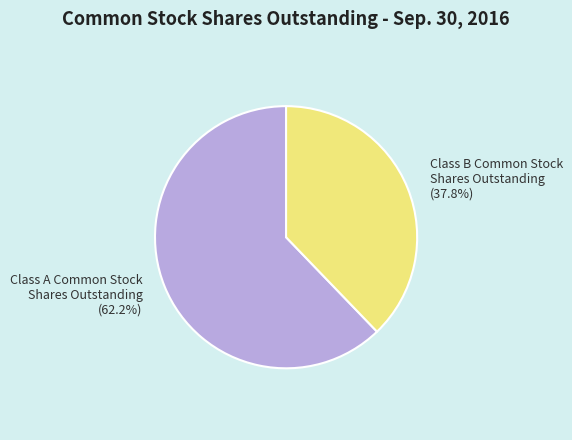

What is the ratio of the value at Class B Common Stock Shares Outstanding to the value at Class A Common Stock Shares Outstanding?

0.6